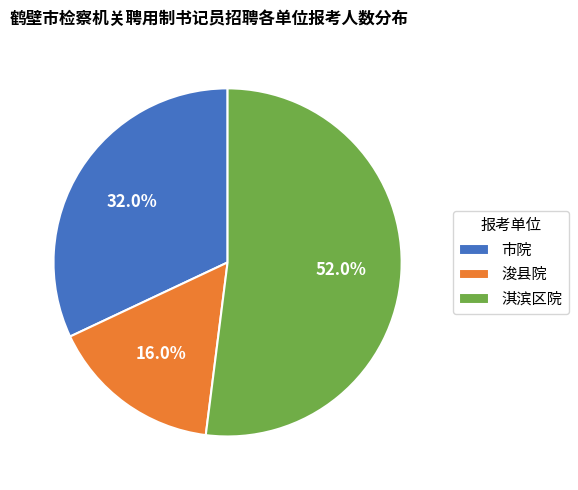

Which has a higher value, 淇滨区院 or 浚县院?

淇滨区院